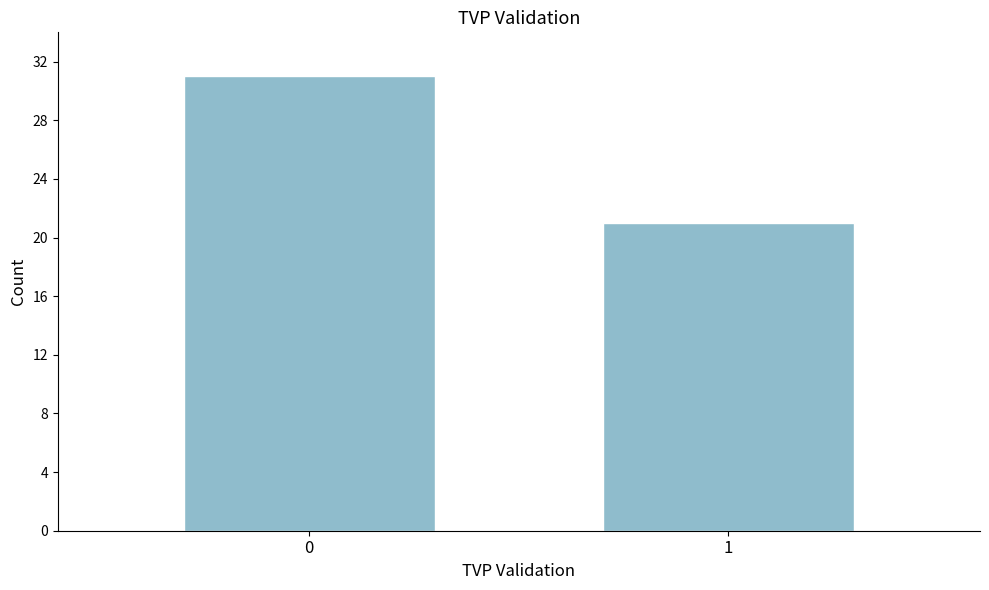

Reading right to left, transcribe all the data shown in this chart.

21	31